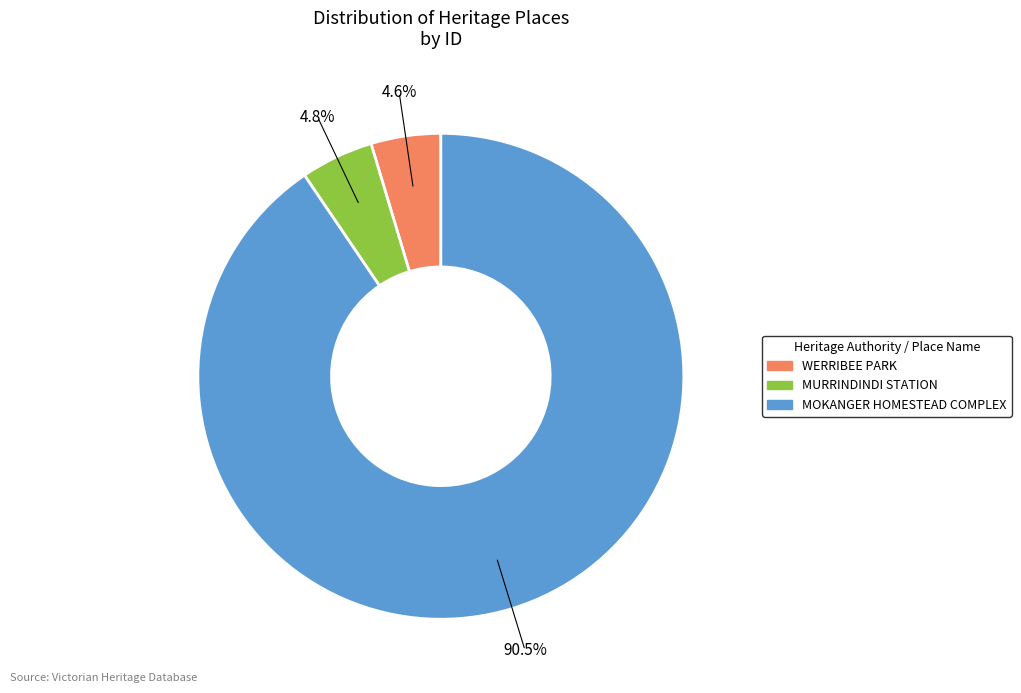

To the nearest percent, what percentage of the pie is MURRINDINDI STATION?

5%